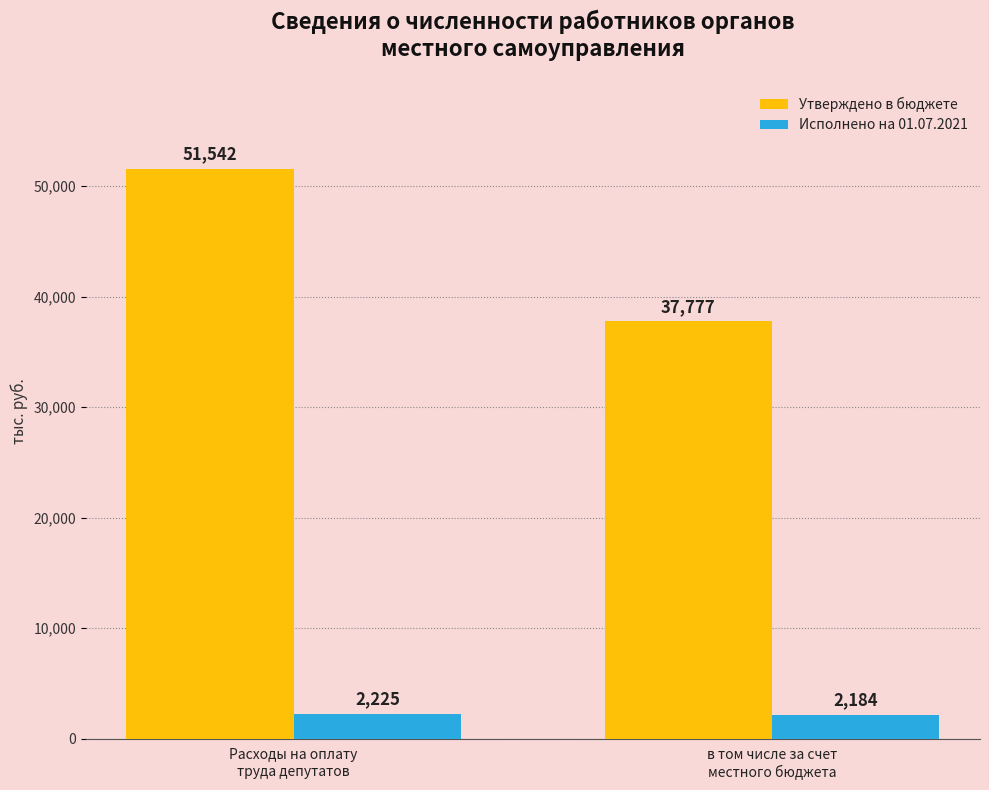

Which series has the largest range (max minus min)?

Утверждено в бюджете